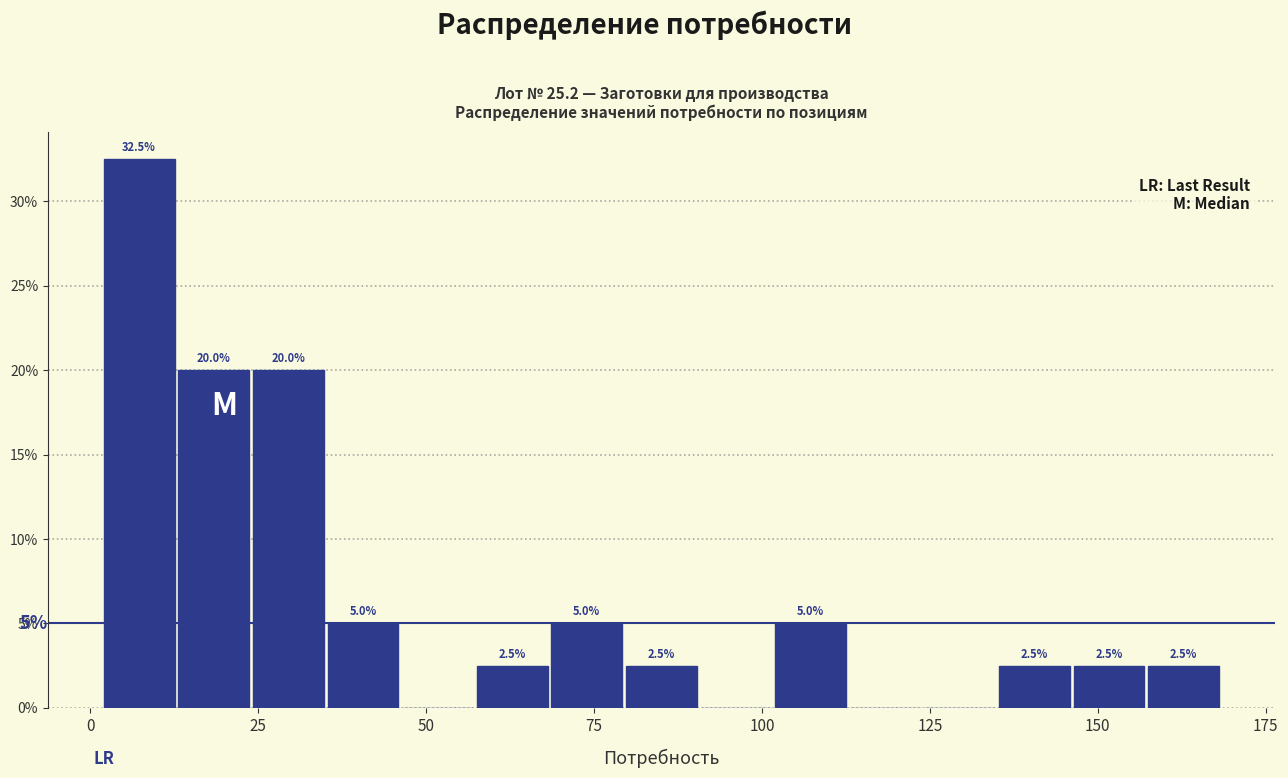

Read against the x-axis, roughly where is the centre of the tallest bar?

5